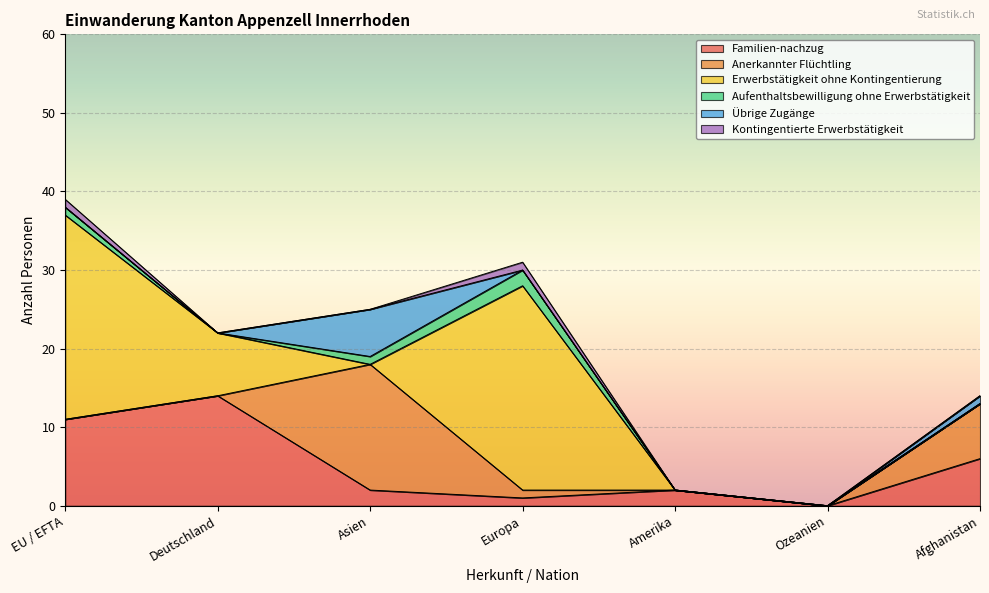

How many Aufenthaltsbewilligung ohne Erwerbstätigkeit values are between 0 and 1?

6